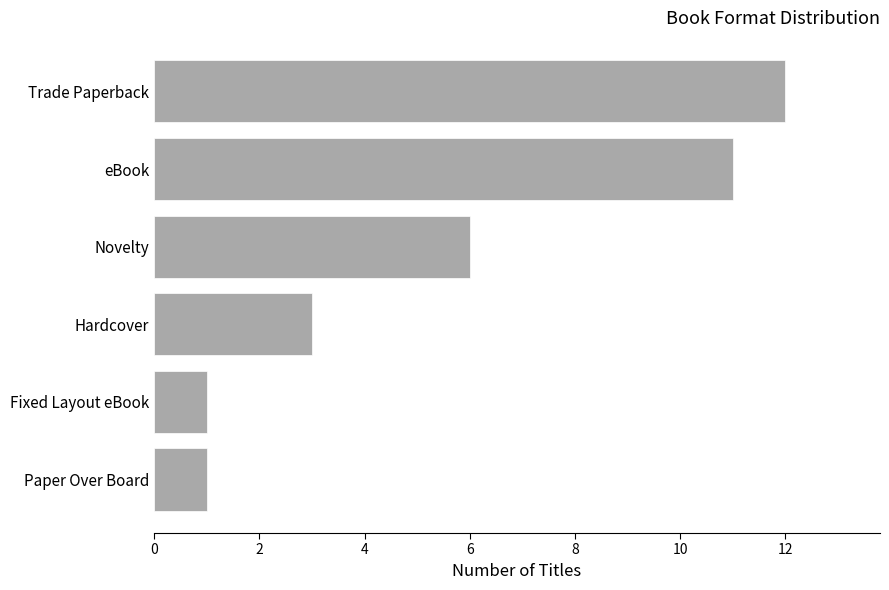

Where is the data nearest to the value 6?

Novelty